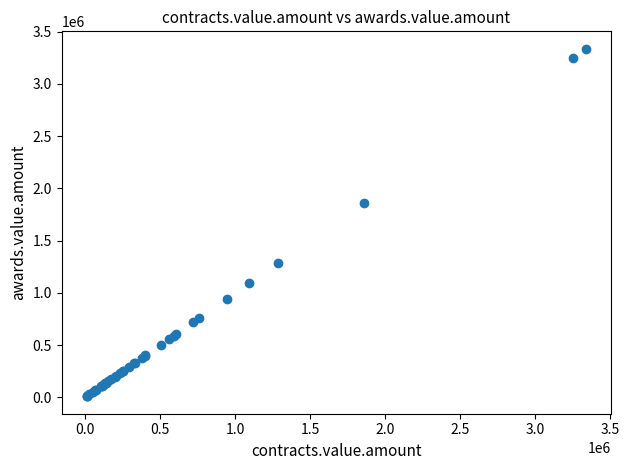

What Y value in the scatter plot is closest to 1672461?

1860800.0